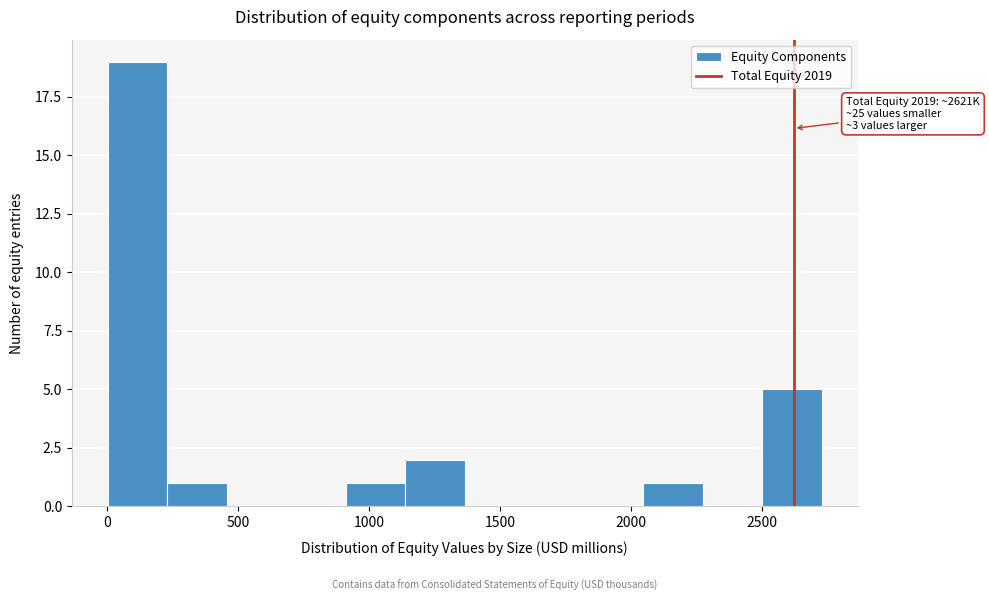

Over which range of the x-axis is the bar tallest?

0 to 250